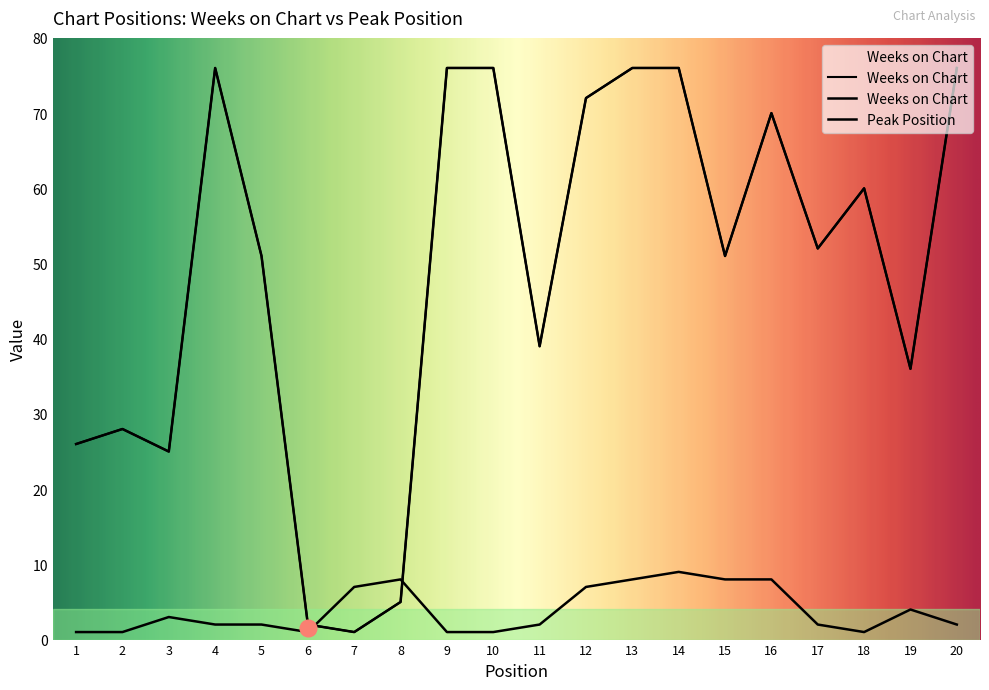

What is the sum of all Peak Position values?

78